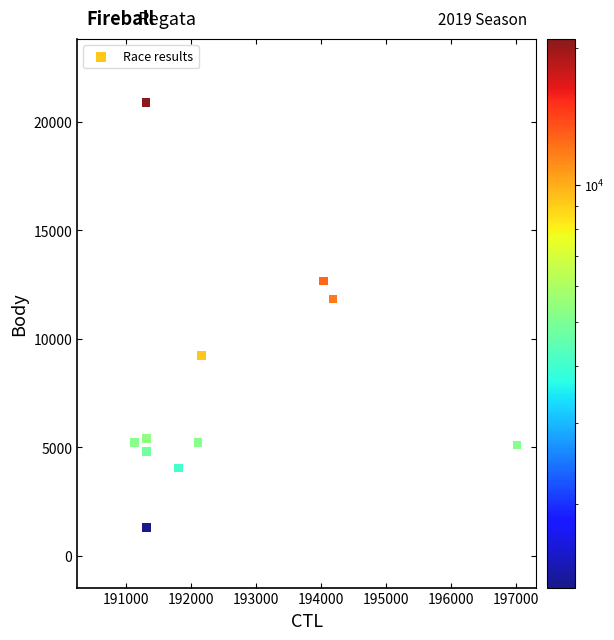

What is the range of Y values (max minus min)?

19570